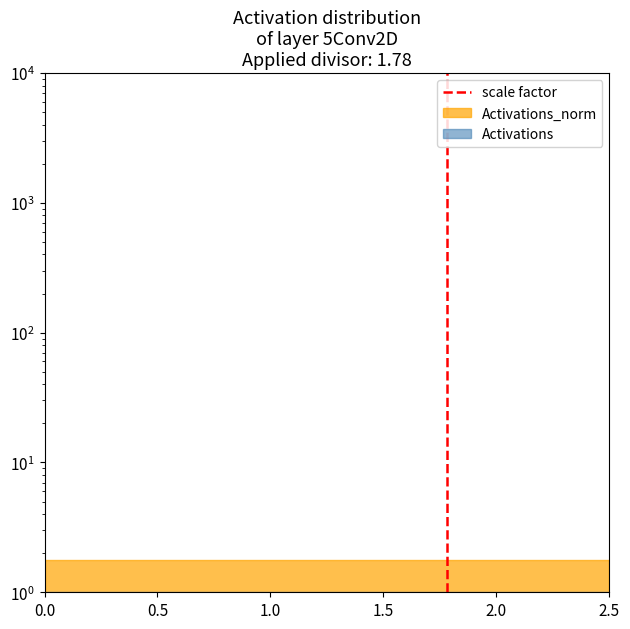

How many data points does each series have?

2